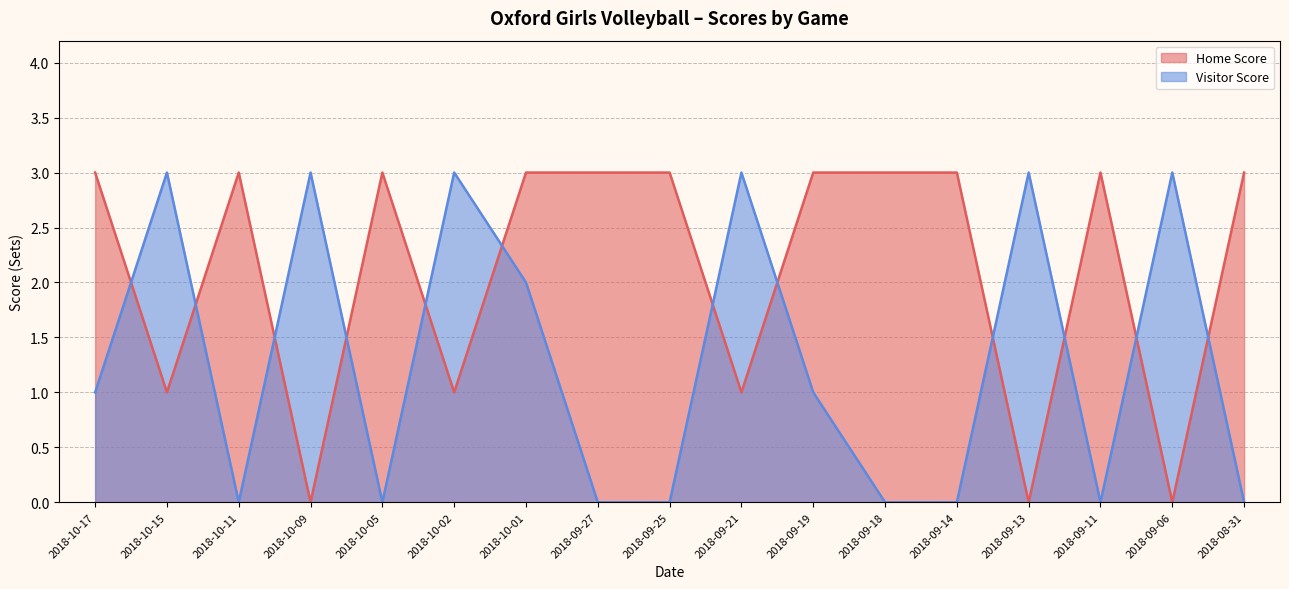

How many data points in Visitor Score are above 1?

7